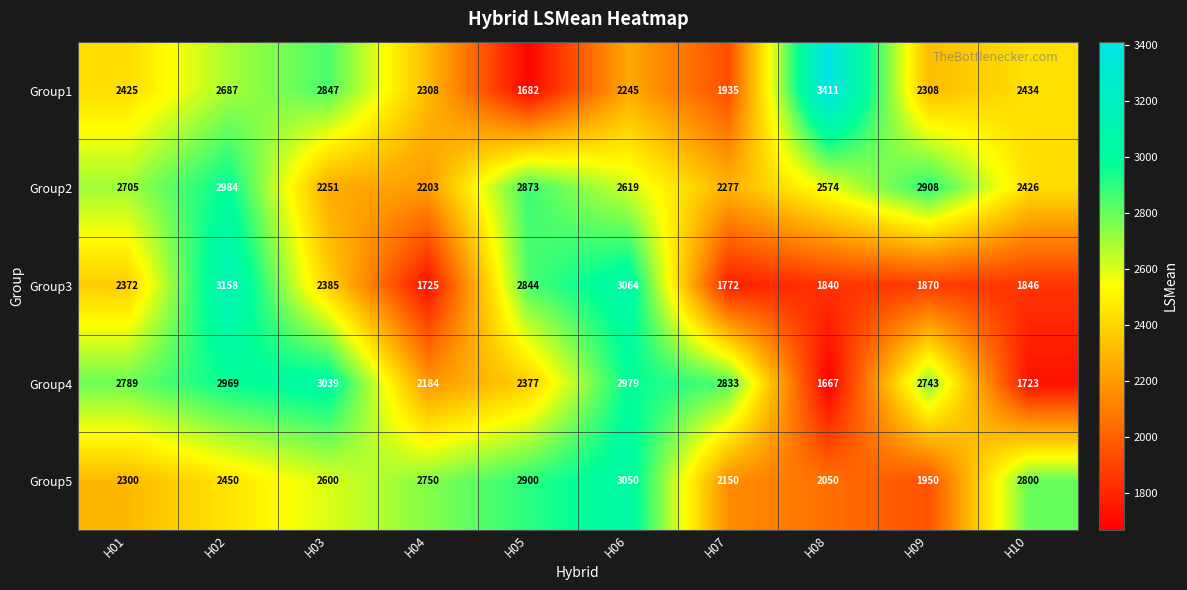

How many categories are shown in the chart?

10